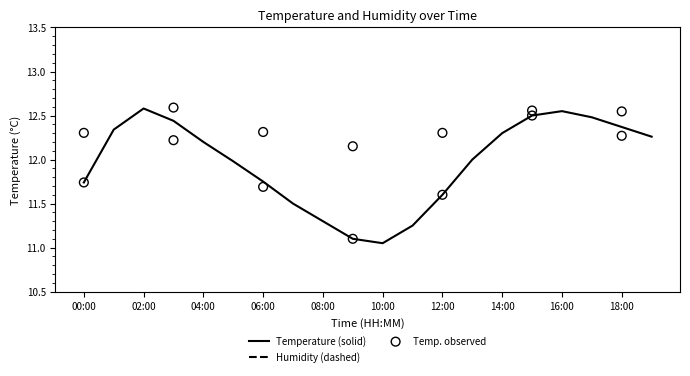

The Temperature (solid) series shows 17.3 at 10:00. True or false?

False